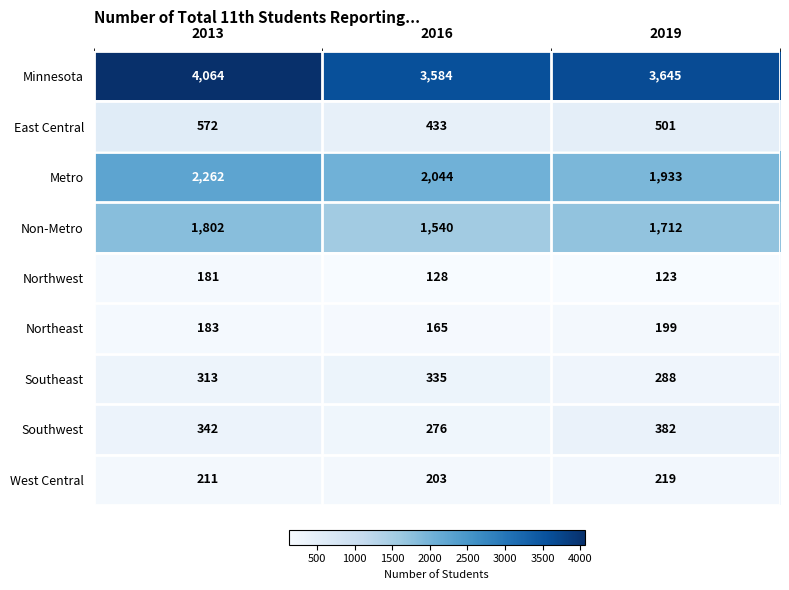

Reading left to right, list all the values displayed in this chart.

Minnesota: 4064	3584	3645
East Central: 572	433	501
Metro: 2262	2044	1933
Non-Metro: 1802	1540	1712
Northwest: 181	128	123
Northeast: 183	165	199
Southeast: 313	335	288
Southwest: 342	276	382
West Central: 211	203	219